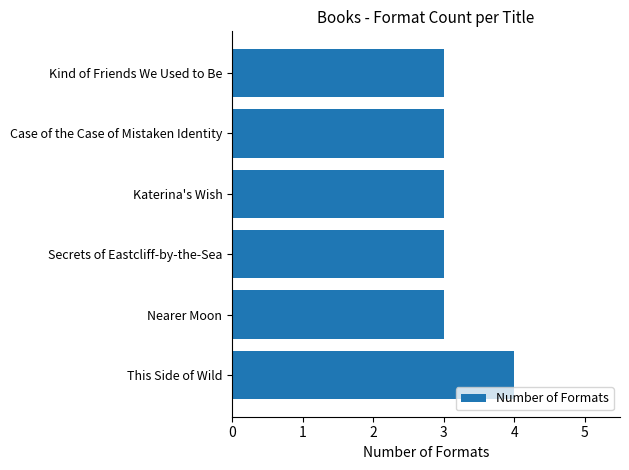

Is it true that the value at Katerina's Wish is 5?

False